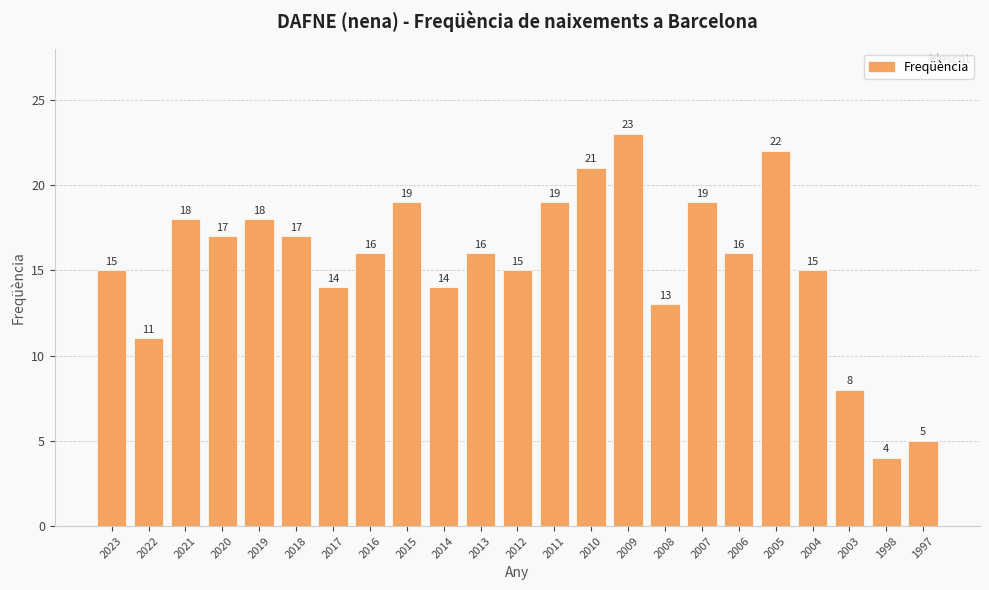

At which label does the data first exceed 16?

2021